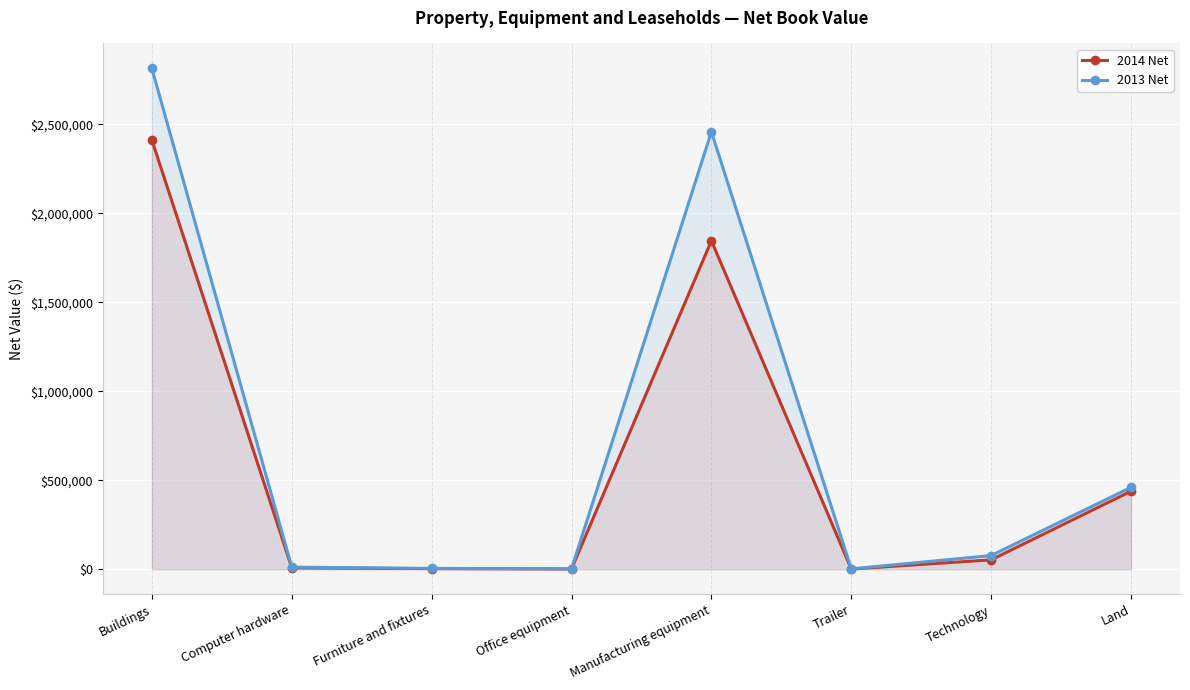

What is the highest value of the 2013 Net series?

2813930